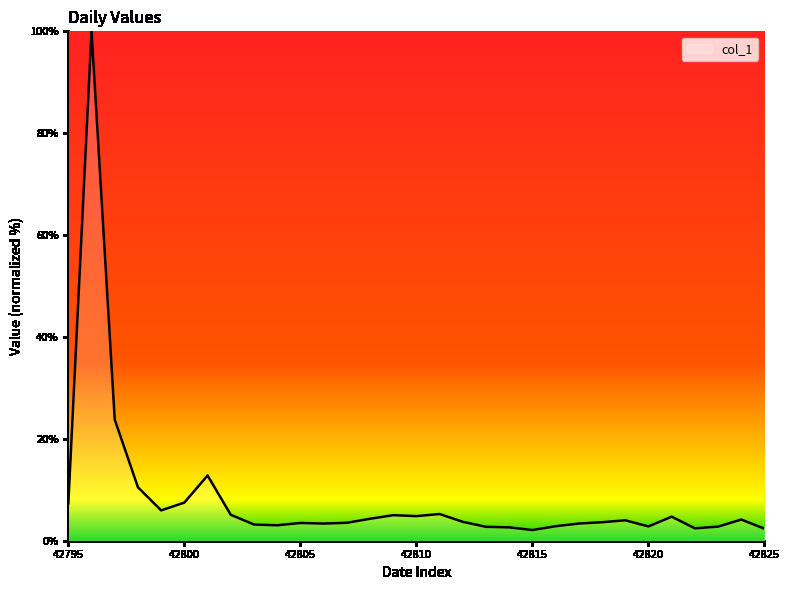

What is the maximum value shown in the chart?

100.0